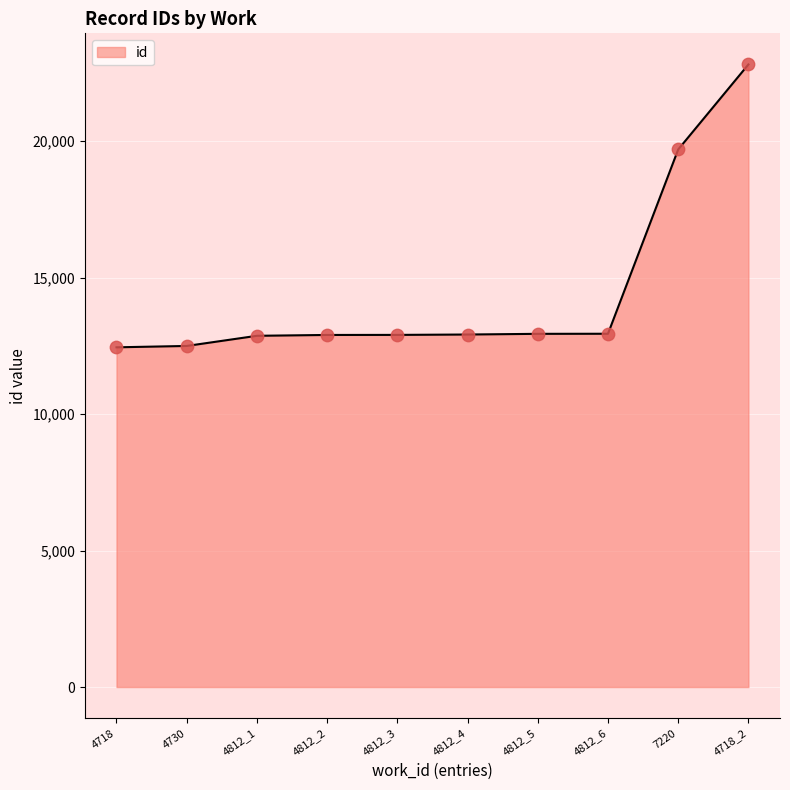

What is the change in value from 4718 to 4812_5?

+494